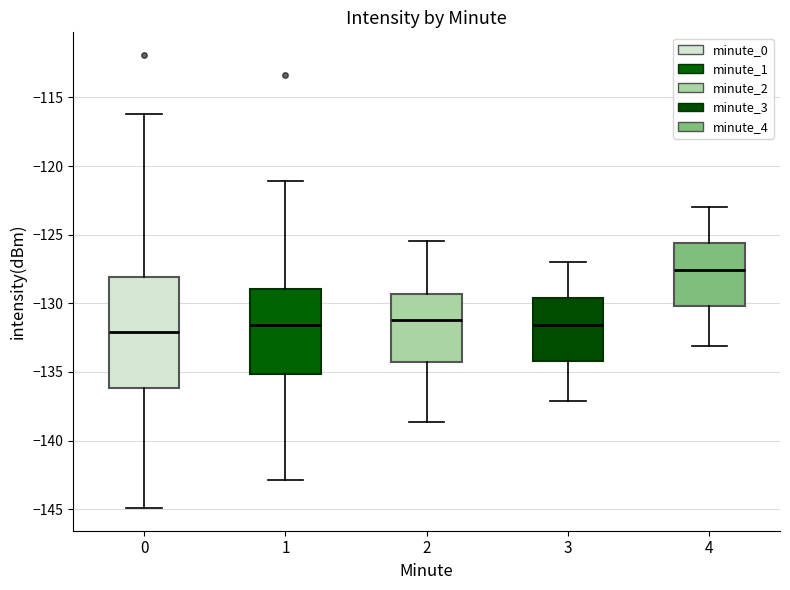

Reading left to right, transcribe this box plot: for each box, give where its median line is, the range the box spans, and where its two whiskers end, as read against the y-axis. The values are not printed on the chart, so give them approximately, as read against the axis.

0: median -132.0, box -136.0 to -128.0, whiskers -145.0 to -116.0
1: median -131.5, box -135.0 to -129.0, whiskers -143.0 to -121.0
2: median -131.0, box -134.5 to -129.5, whiskers -138.5 to -125.5
3: median -131.5, box -134.0 to -129.5, whiskers -137.0 to -127.0
4: median -127.5, box -130.0 to -125.5, whiskers -133.0 to -123.0